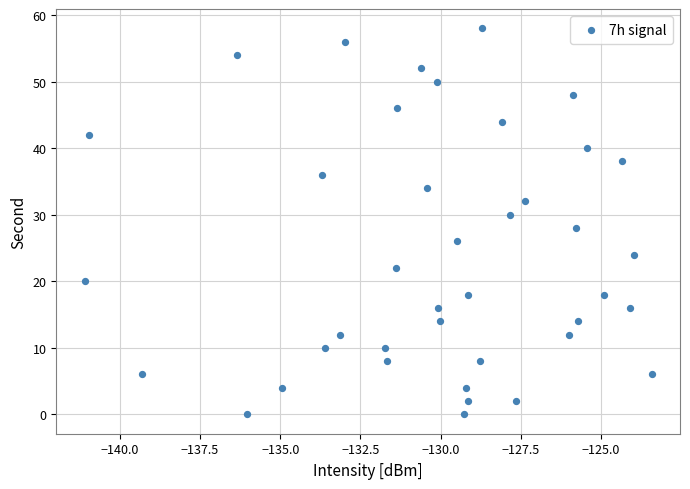

What is the range of Y values (max minus min)?

58